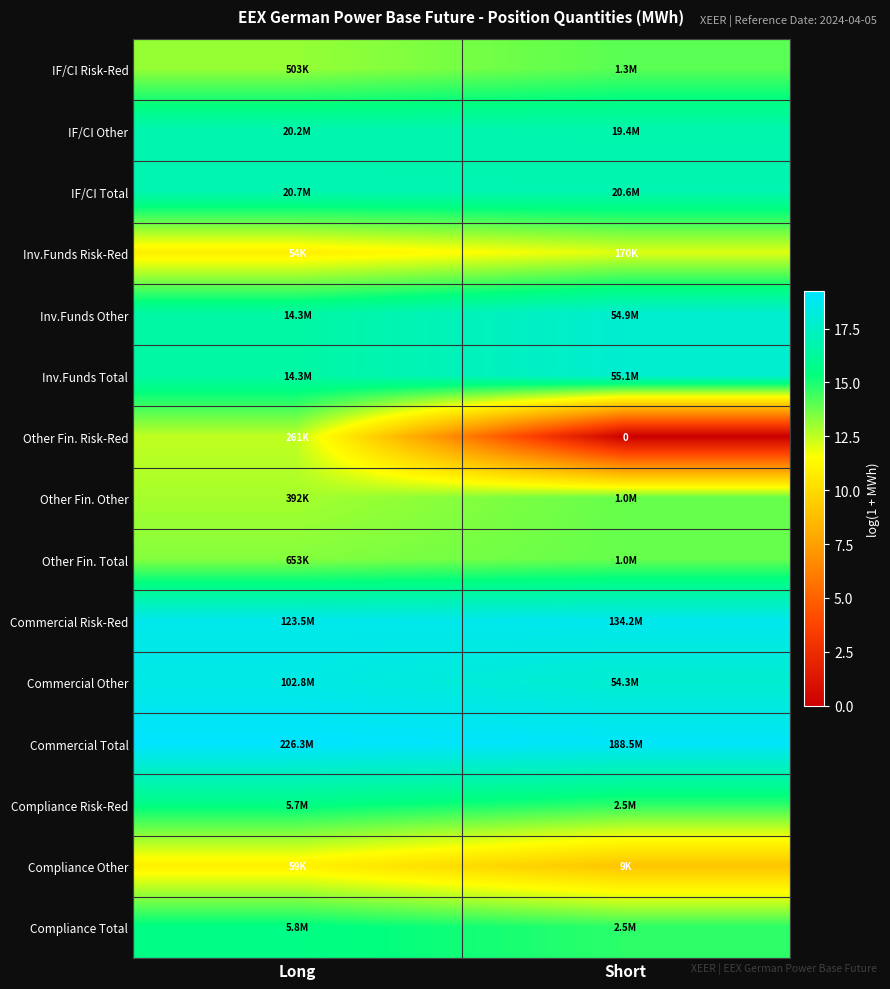

Between Short and Long, which is larger?

Short